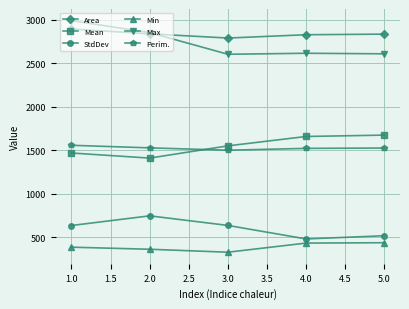

The value of Max at 3.0 is 2605.0. True or false?

True